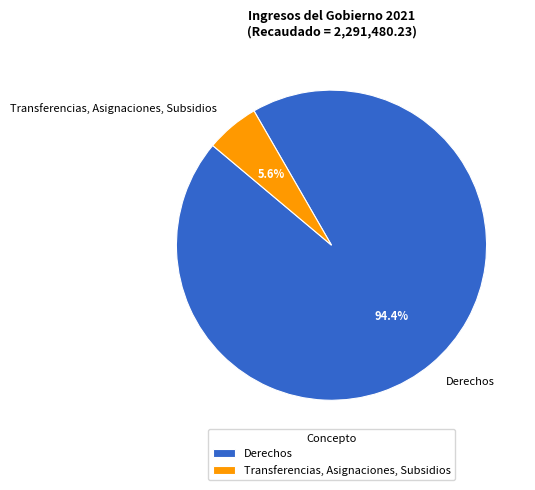

What is the majority slice?

Derechos